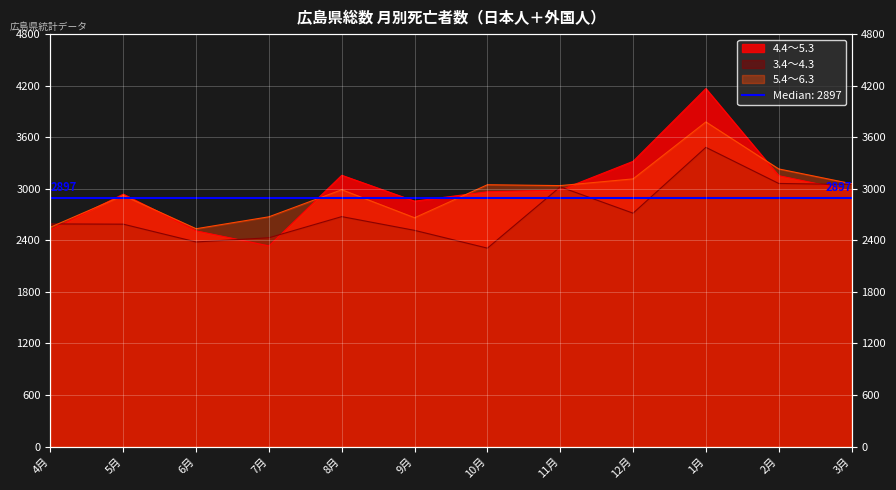

What is the label of the 8th point from the right?

8月